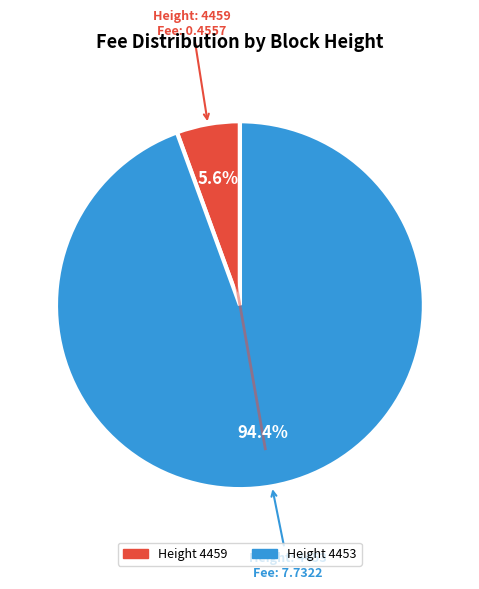

How many segments does this pie chart have?

2